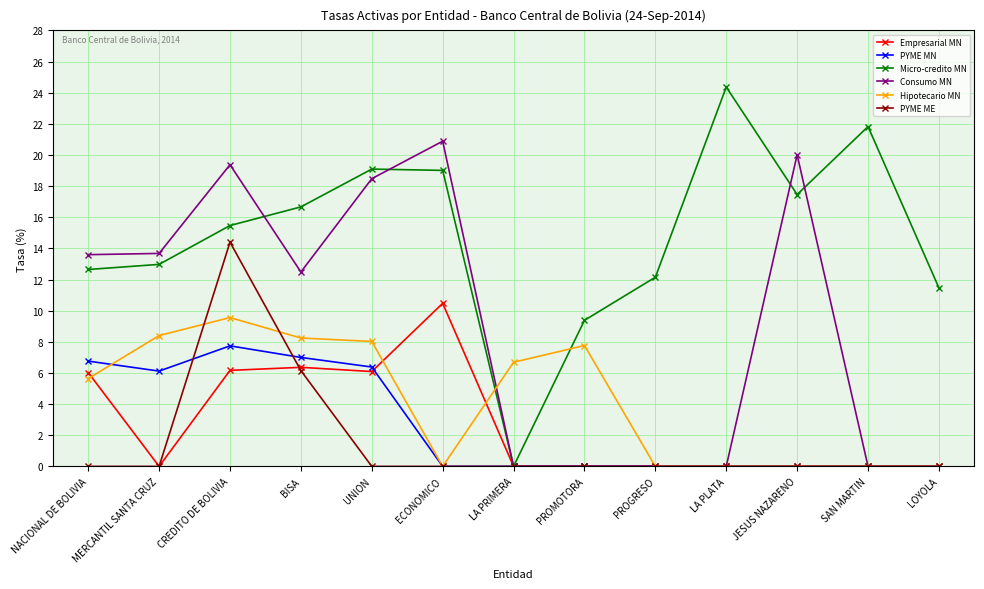

What is the sum of all PYME ME values?

20.6